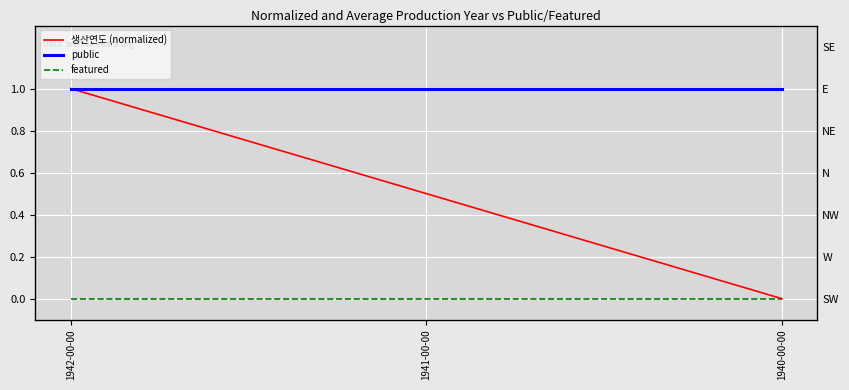

List the labels in order of 생산연도 (normalized) value, smallest first.

1940-00-00, 1941-00-00, 1942-00-00